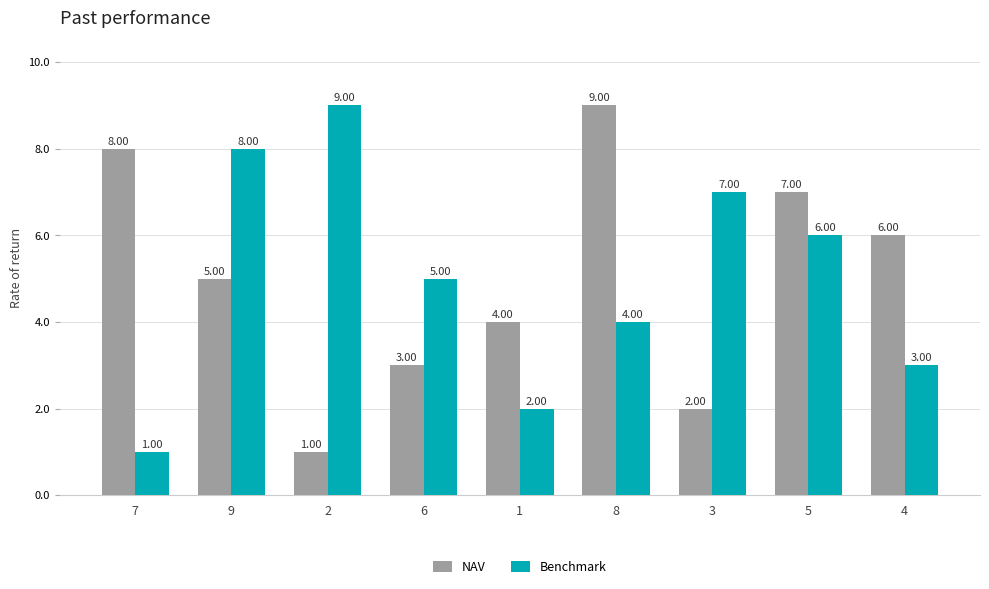

True or false: NAV has a value of 1 at 3.

False